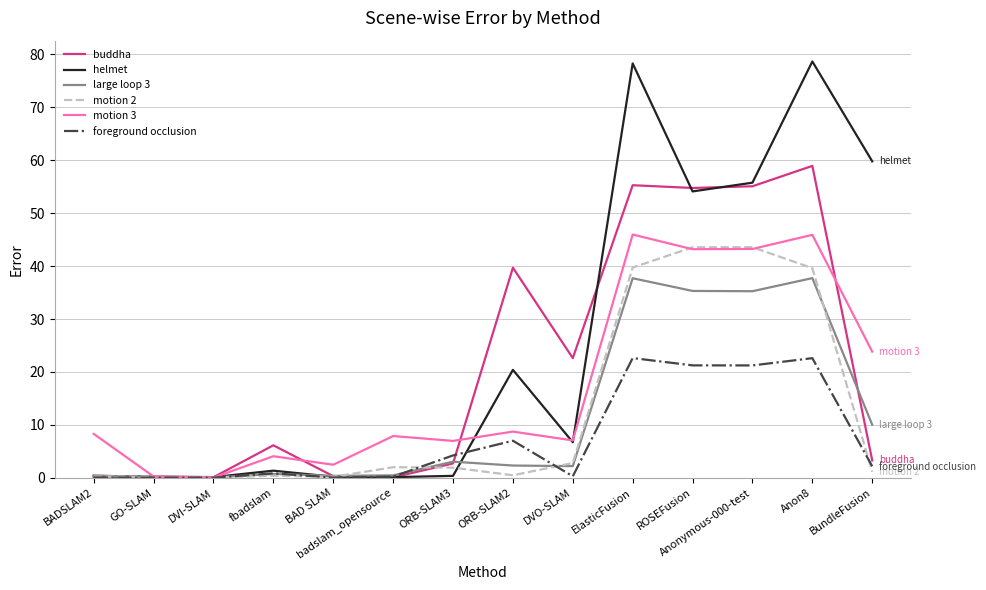

The buddha series shows 95.5 at Anon8. True or false?

False